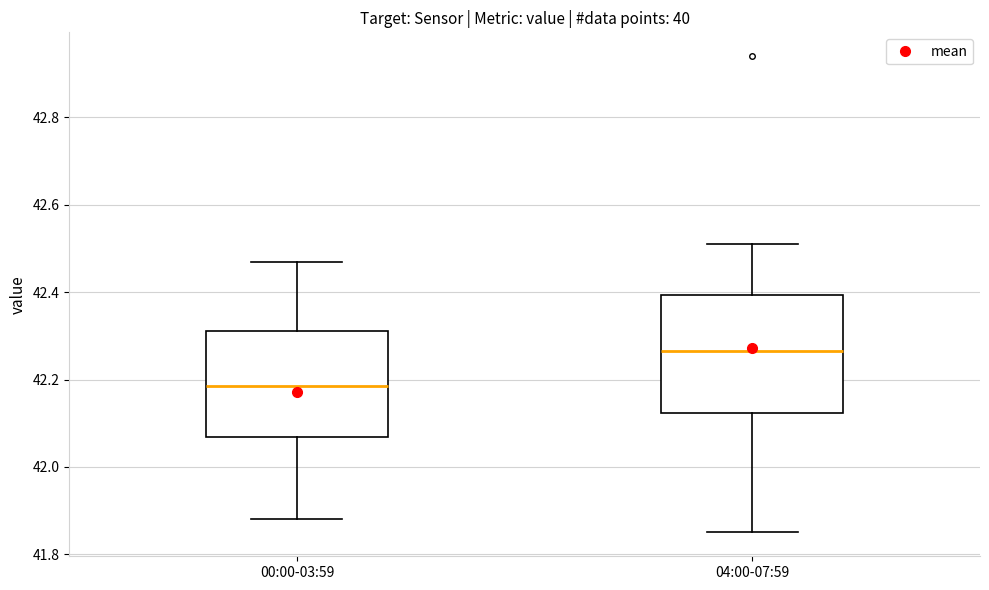

Which box has the lowest median line?

00:00-03:59